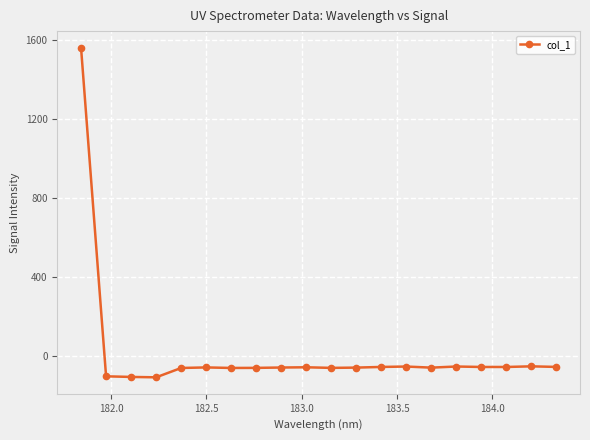

True or false: there are more than 1 points higher than both neighbors.

True